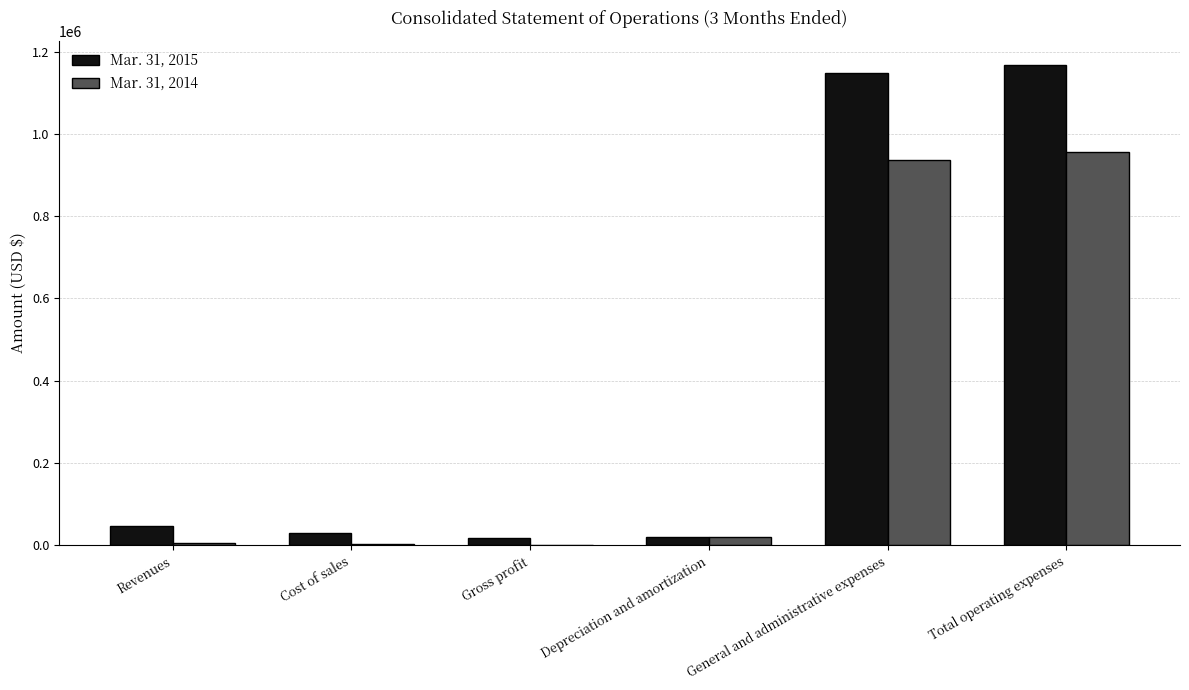

Is the value of Mar. 31, 2015 at General and administrative expenses greater than the value of Mar. 31, 2014 at Total operating expenses?

Yes